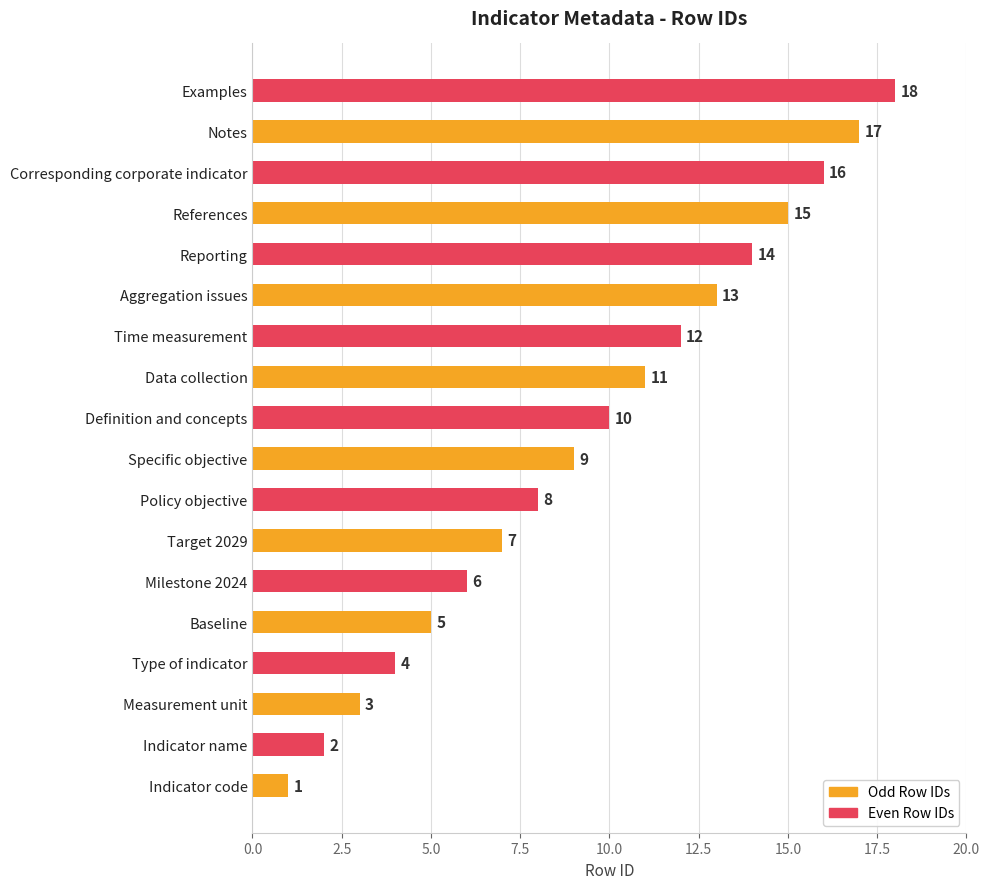

Is it true that the value at Aggregation issues is 13?

True